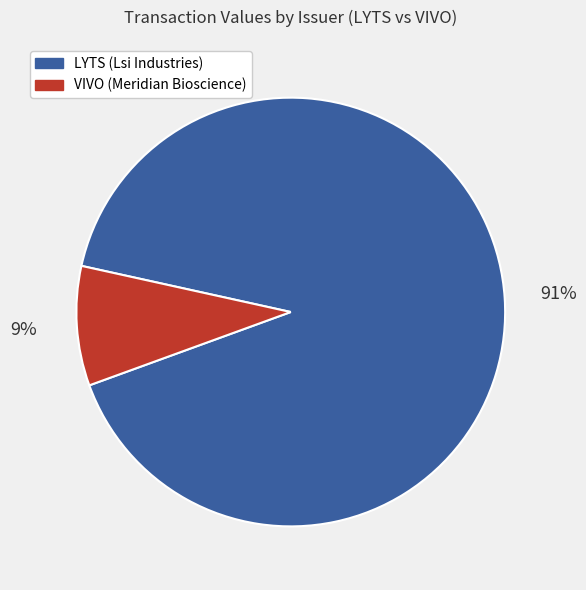

To the nearest percent, what is the average slice percentage?

50%